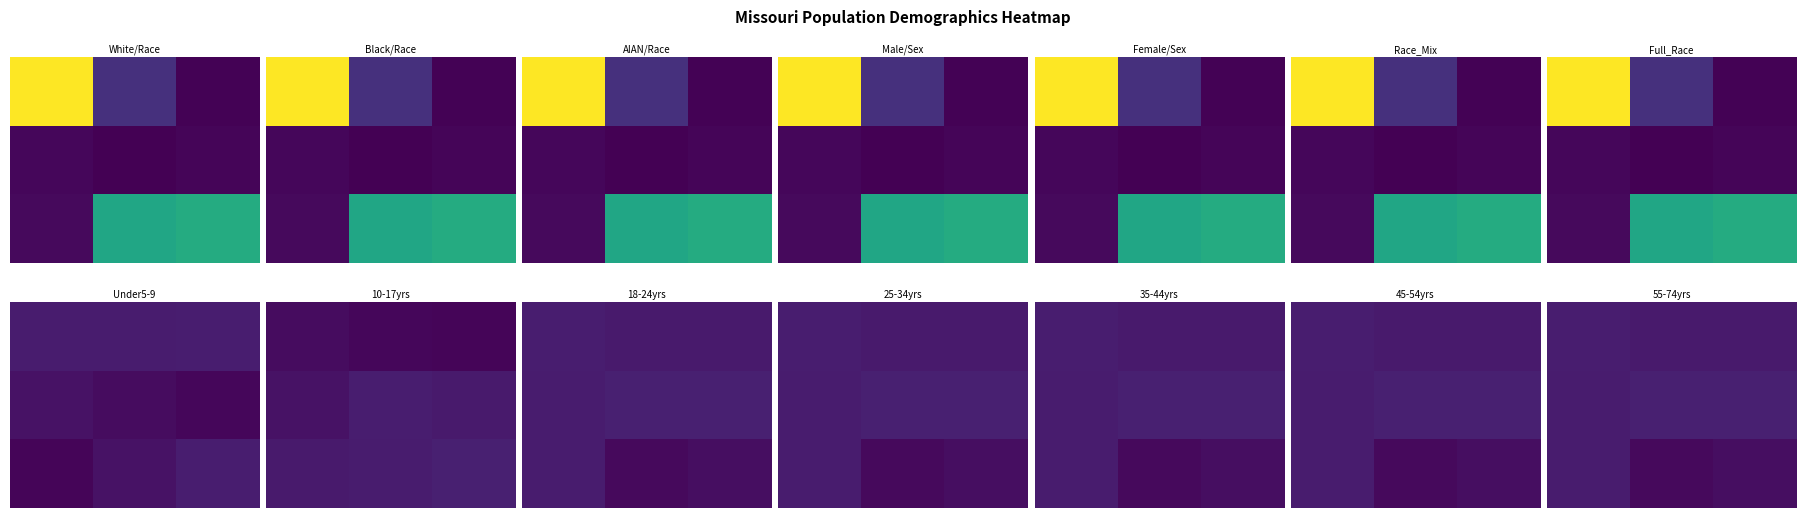

At how many categories does at least one series exceed 295694?

3